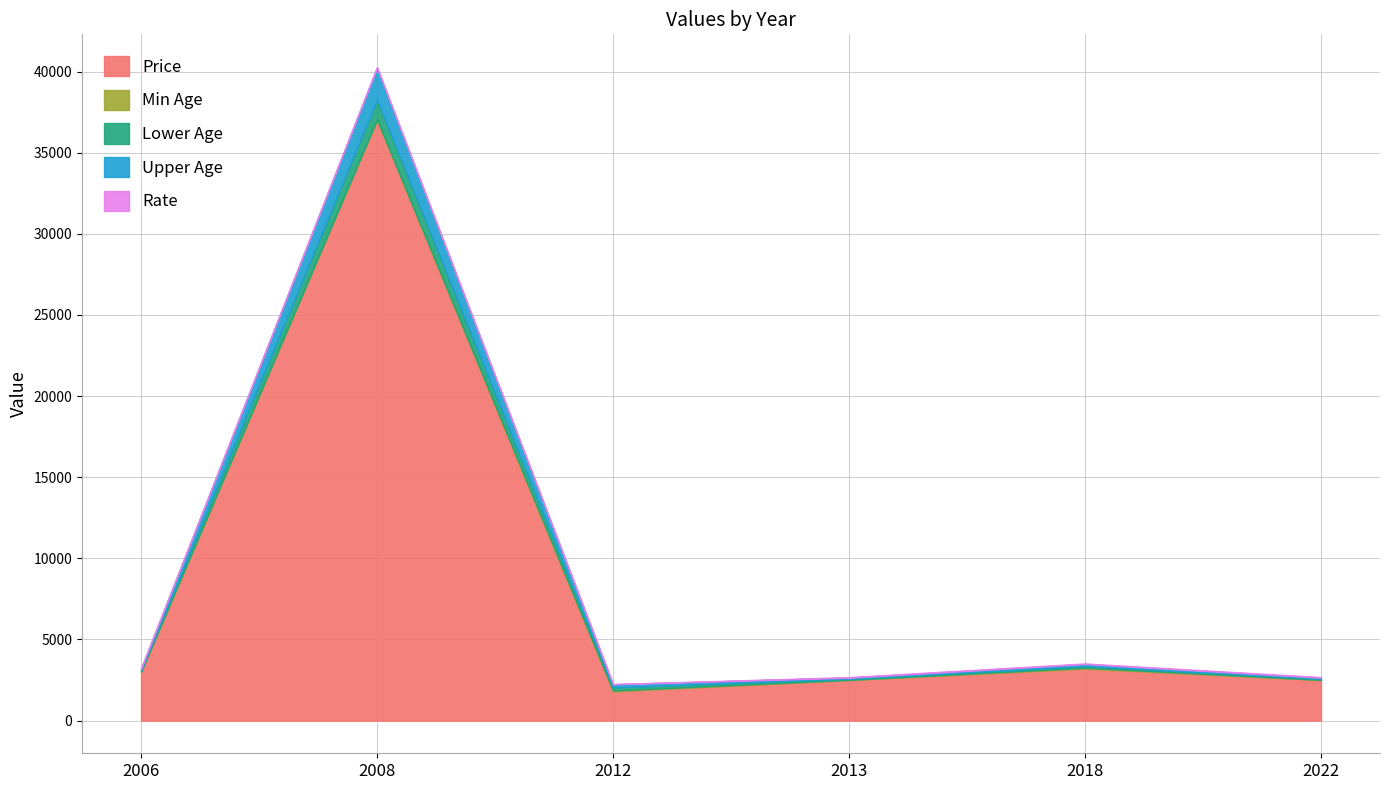

Rank the series at 2013 from lowest to highest value.

Min Age, Rate, Lower Age, Upper Age, Price